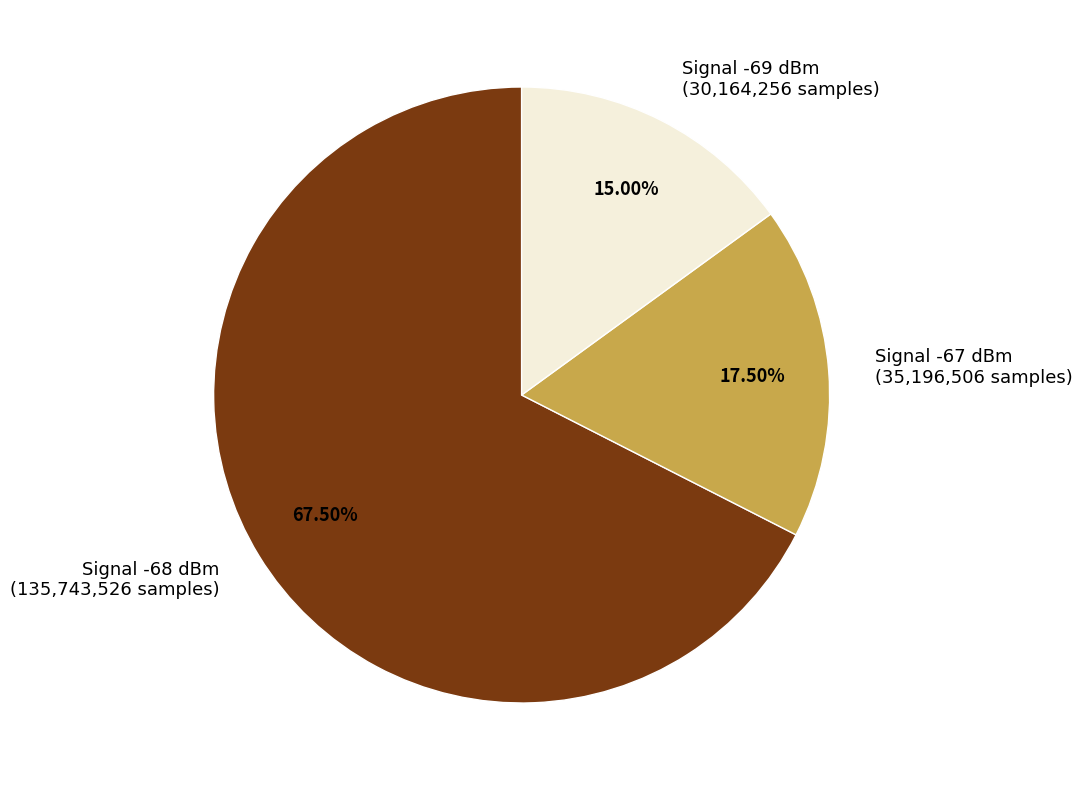

How many slices are in this pie chart?

3